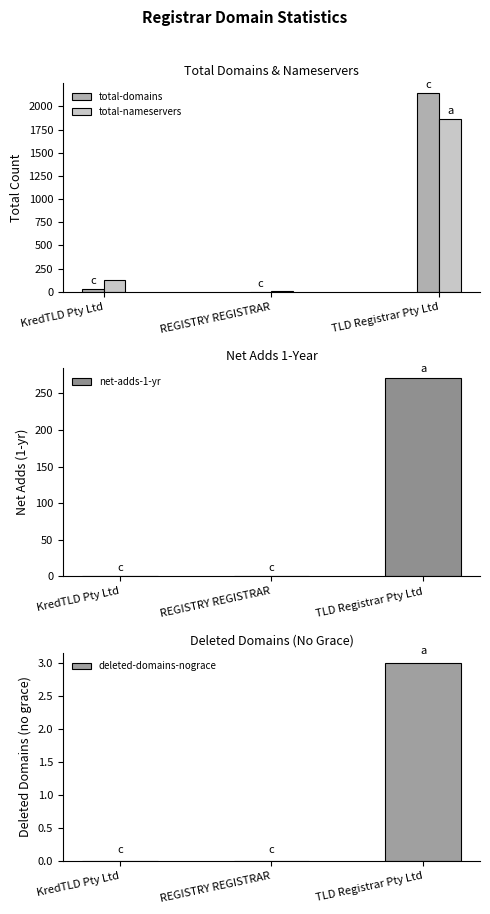

How many bars are there in each group?

4